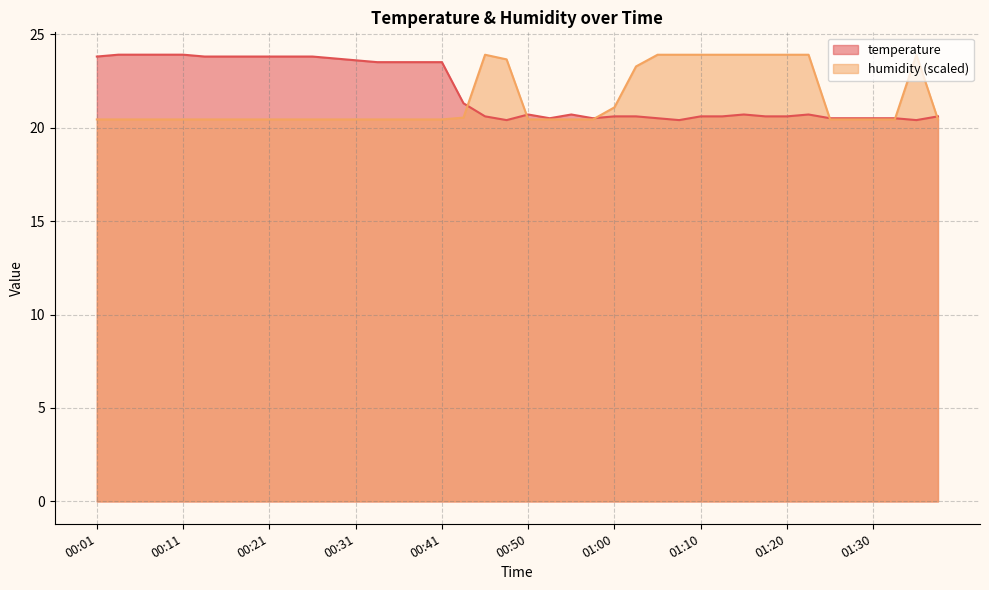

What is the maximum value shown in the chart?

23.9